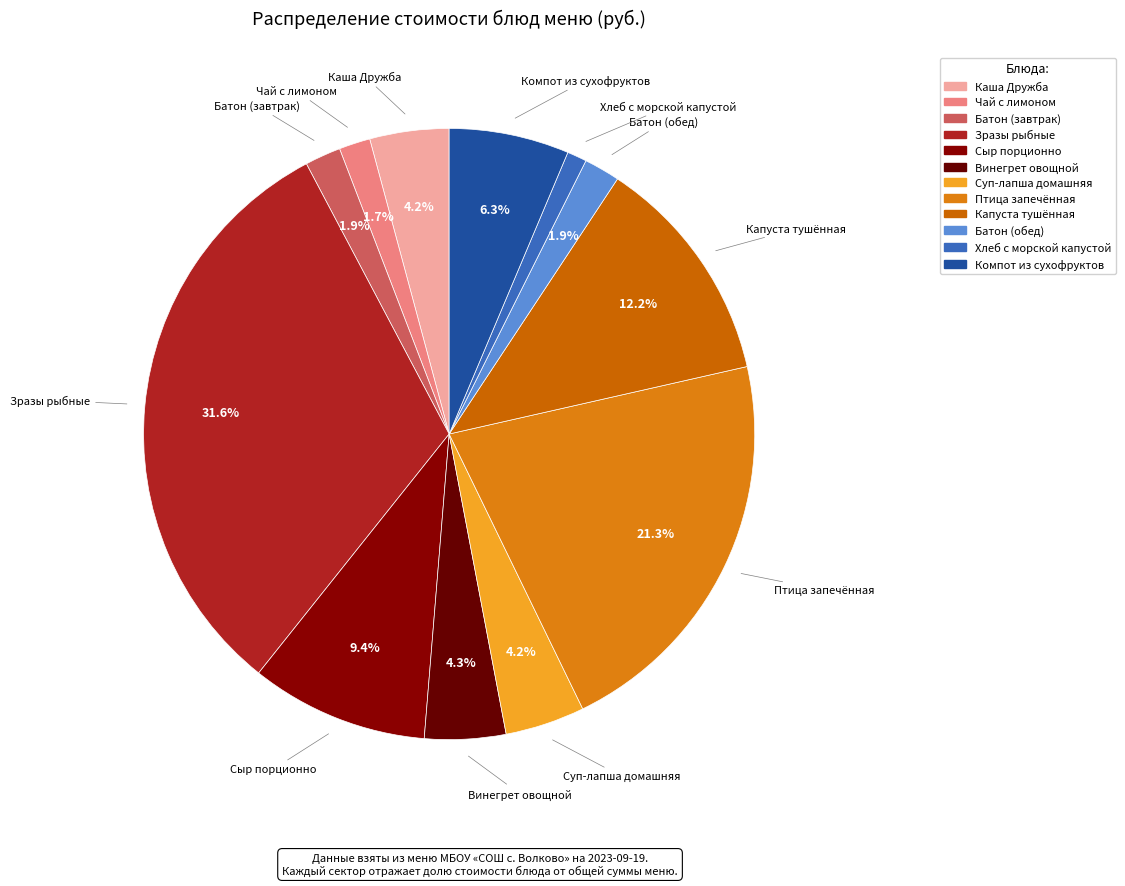

How many segments does this pie chart have?

12